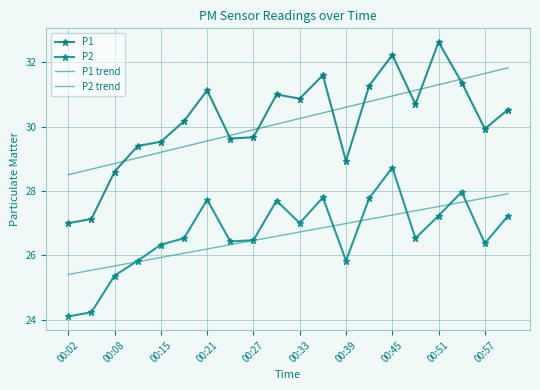

At which label does P1 reach its minimum?

00:02